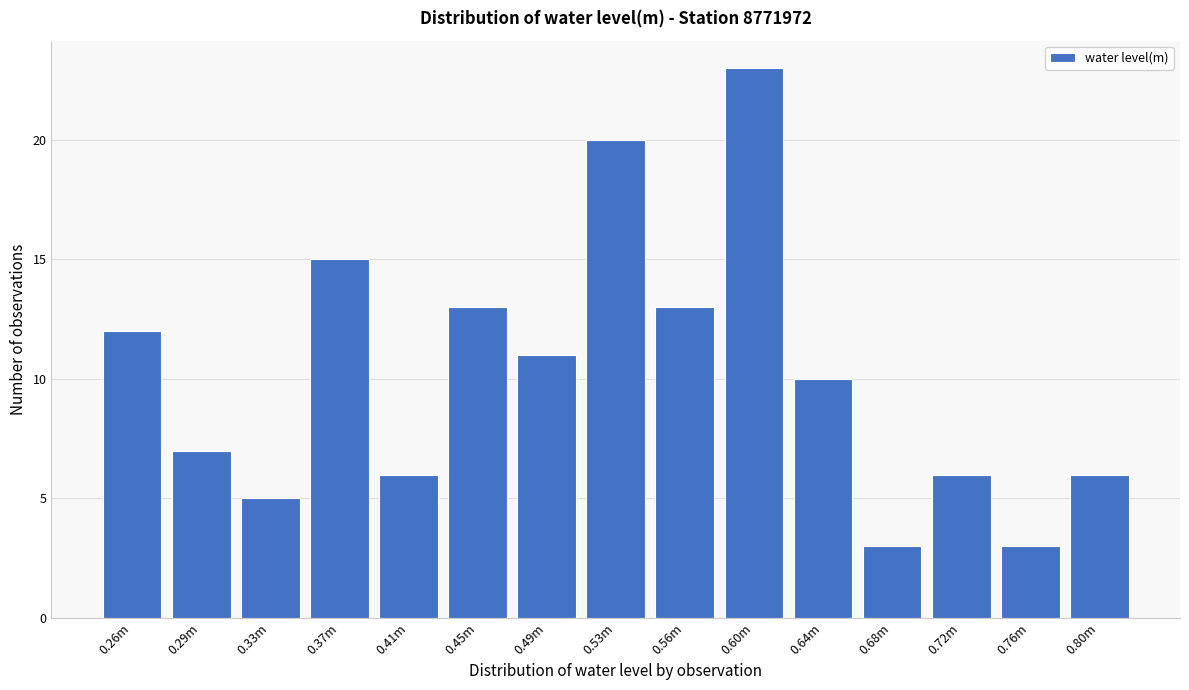

Reading left to right, list all the values displayed in this chart.

12	7	5	15	6	13	11	20	13	23	10	3	6	3	6